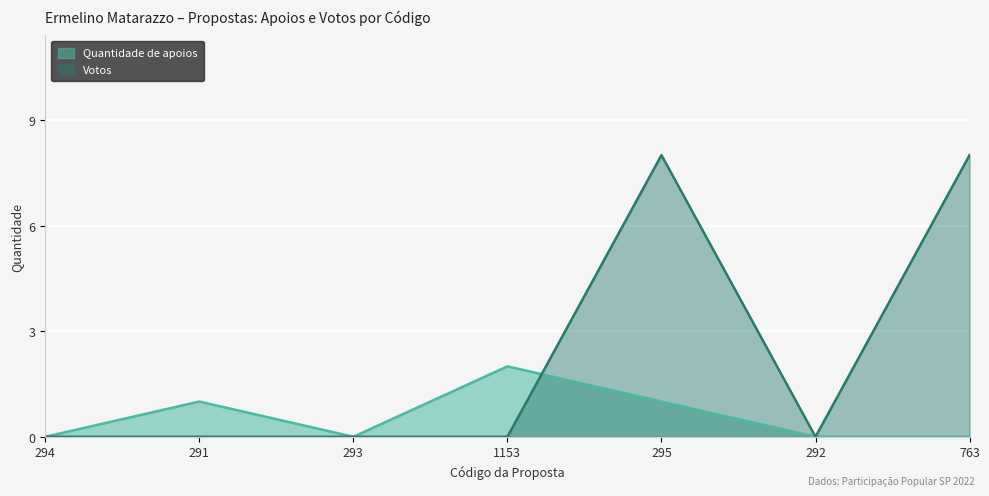

What position from the right is 291?

6